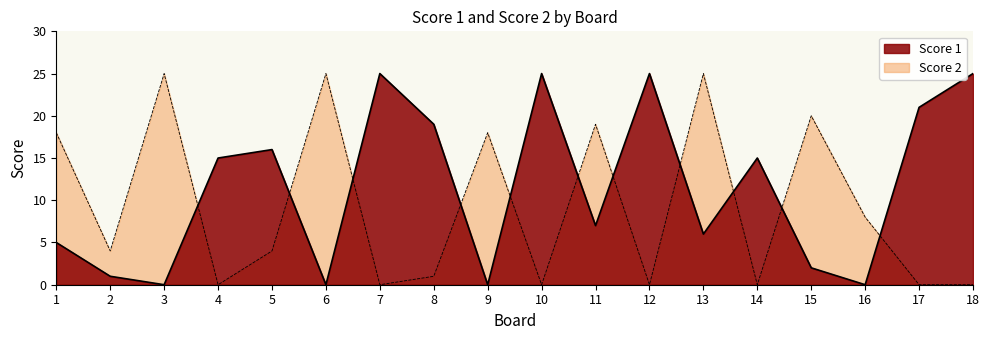

The value of Score 2 at 8 is 2. True or false?

False